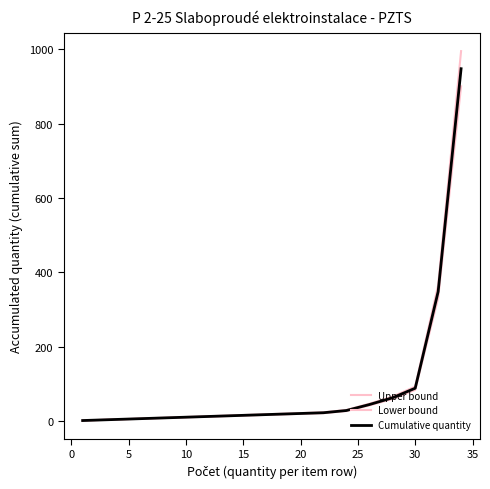

Reading left to right, list all the values displayed in this chart.

Upper bound: 1.1	2.1	3.2	4.2	5.2	6.3	7.4	8.4	9.5	10.5	11.6	12.6	13.7	14.7	15.8	16.8	17.9	18.9	19.9	21.0	22.1	23.1	26.2	29.4	37.8	46.2	55.7	65.1	78.8	92.4	228.9	365.4	680.4	995.4
Lower bound: 0.9	1.9	2.8	3.8	4.8	5.7	6.6	7.6	8.5	9.5	10.4	11.4	12.3	13.3	14.2	15.2	16.1	17.1	18.1	19.0	19.9	20.9	23.8	26.6	34.2	41.8	50.3	58.9	71.2	83.6	207.1	330.6	615.6	900.6
Cumulative quantity: 1.0	2.0	3.0	4.0	5.0	6.0	7.0	8.0	9.0	10.0	11.0	12.0	13.0	14.0	15.0	16.0	17.0	18.0	19.0	20.0	21.0	22.0	25.0	28.0	36.0	44.0	53.0	62.0	75.0	88.0	218.0	348.0	648.0	948.0